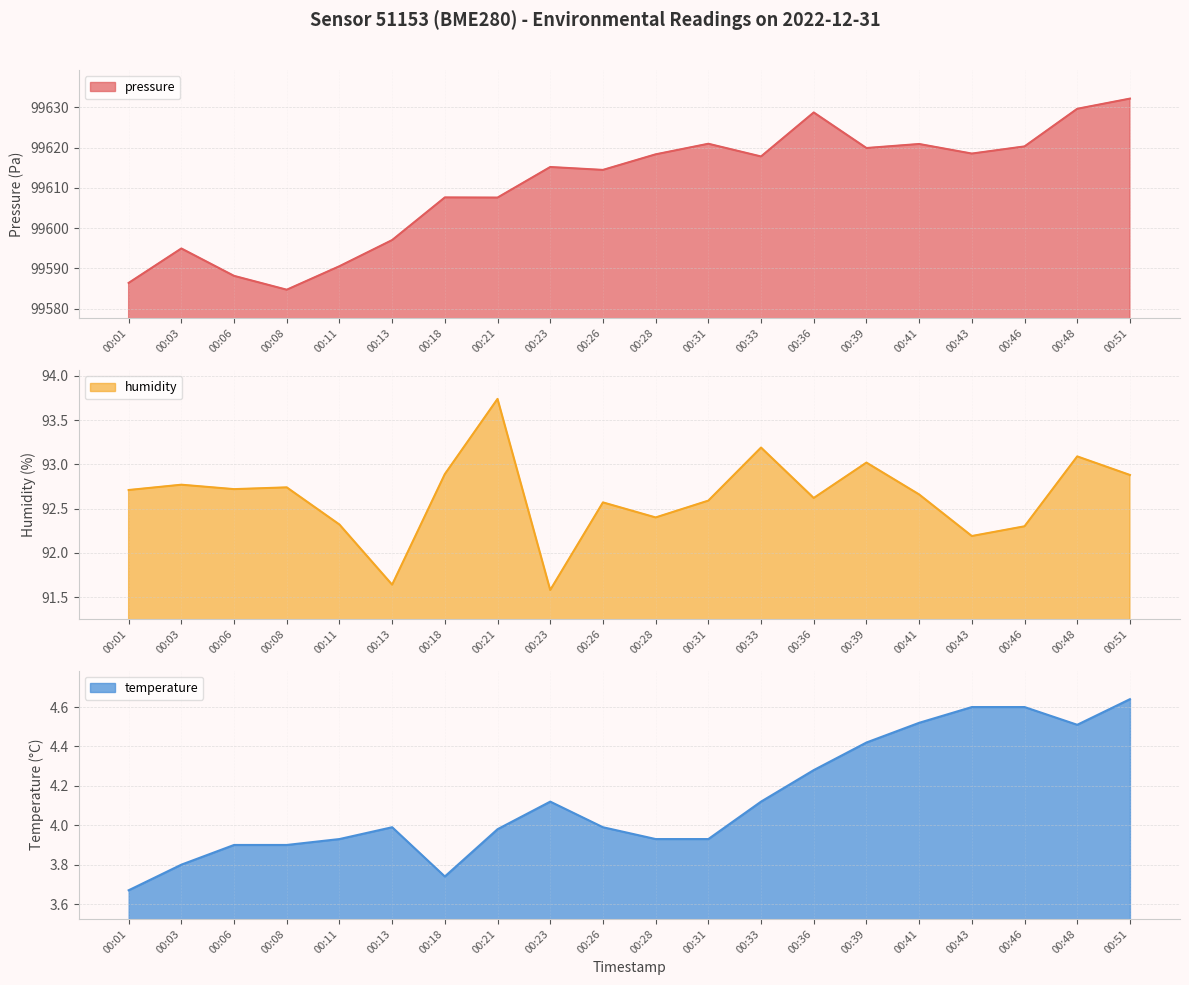

Between 00:21 and 00:46, which series saw the biggest shift?

pressure